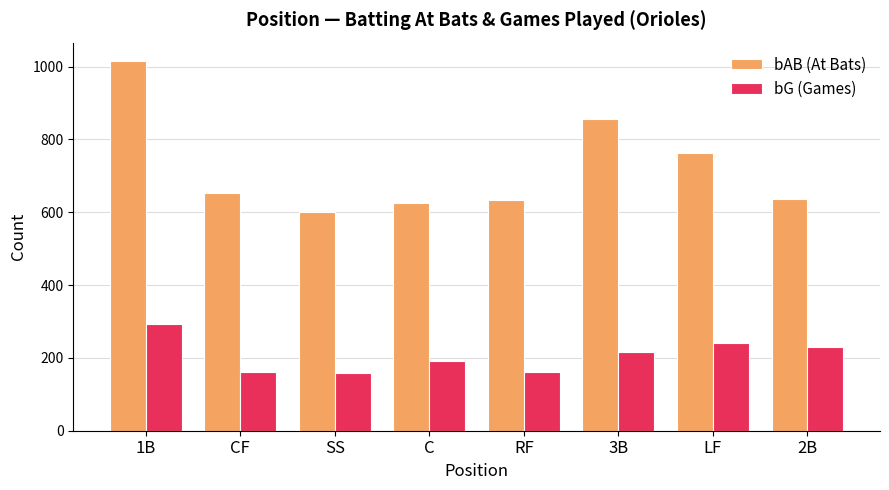

What is the difference between the maximum and second lowest values in the bAB (At Bats) series?

389